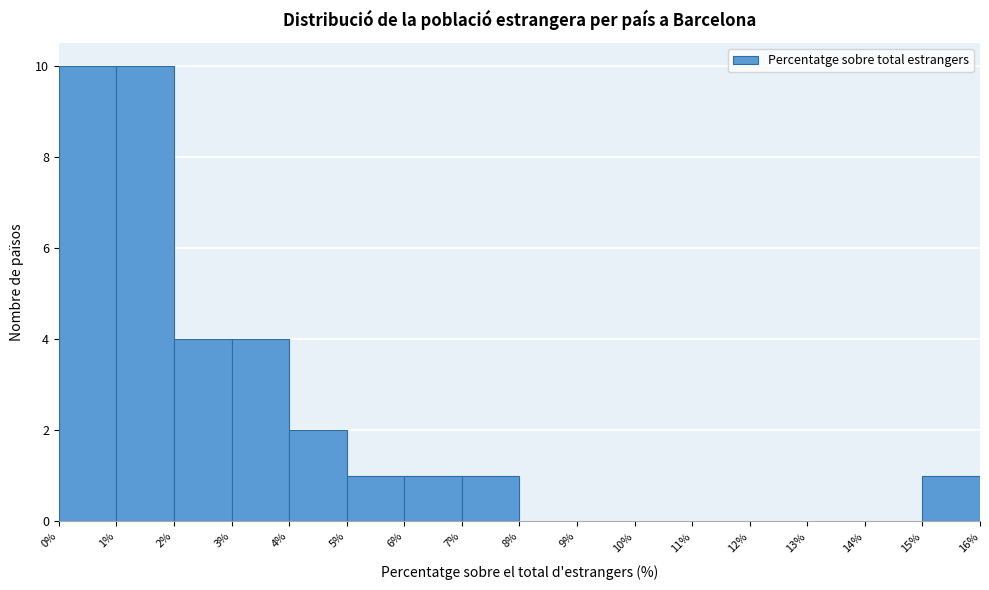

How tall is the bar that spans 7% to 8% on the x-axis? The values are not printed on the chart, so give them approximately, as read against the axis.

1